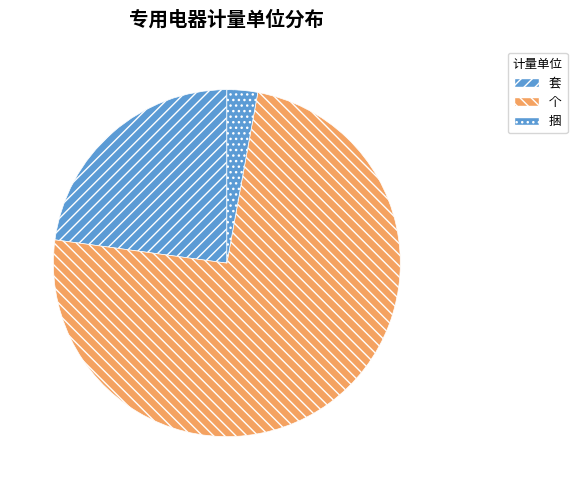

Which category has the biggest portion of the pie?

个